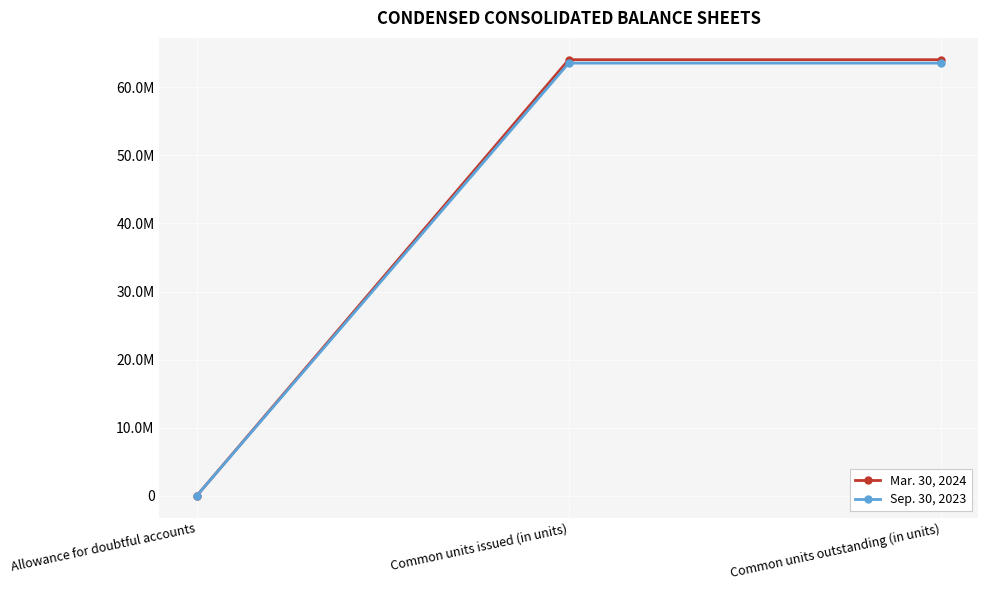

Does the chart have visible grid lines?

Yes